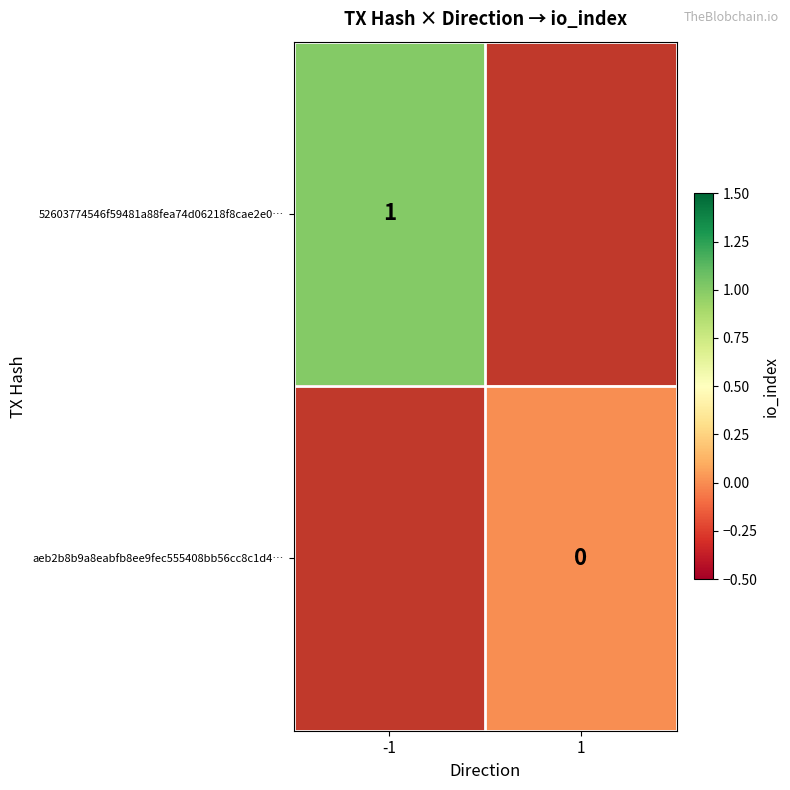

Is it true that 52603774546f59481a88fea74d06218f8cae2e0… equals 2 at -1?

False